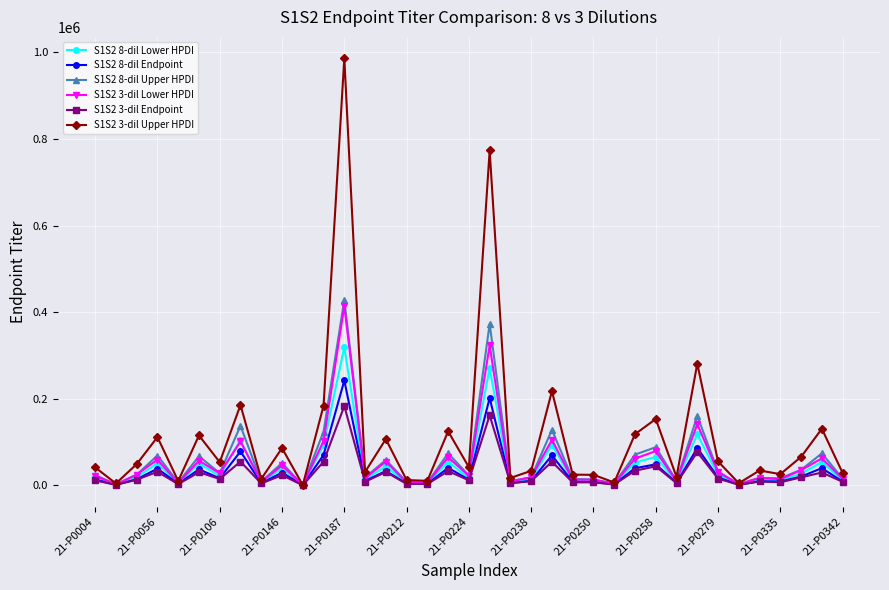

Which series has the largest range (max minus min)?

S1S2 3-dil Upper HPDI